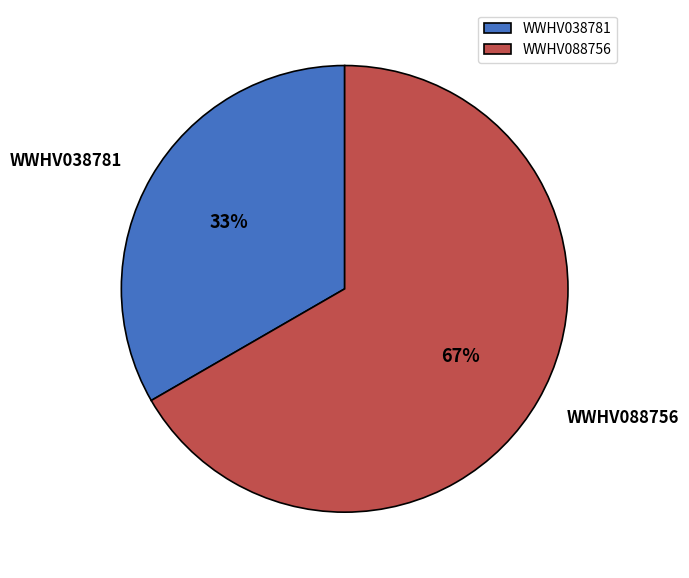

Is the sum of WWHV088756 and WWHV038781 greater than half?

Yes